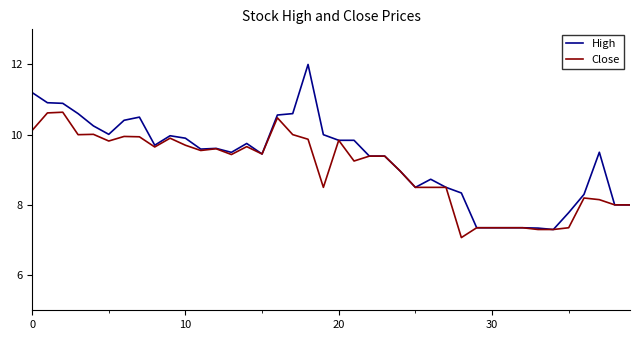

What is the maximum value for Close?

10.6